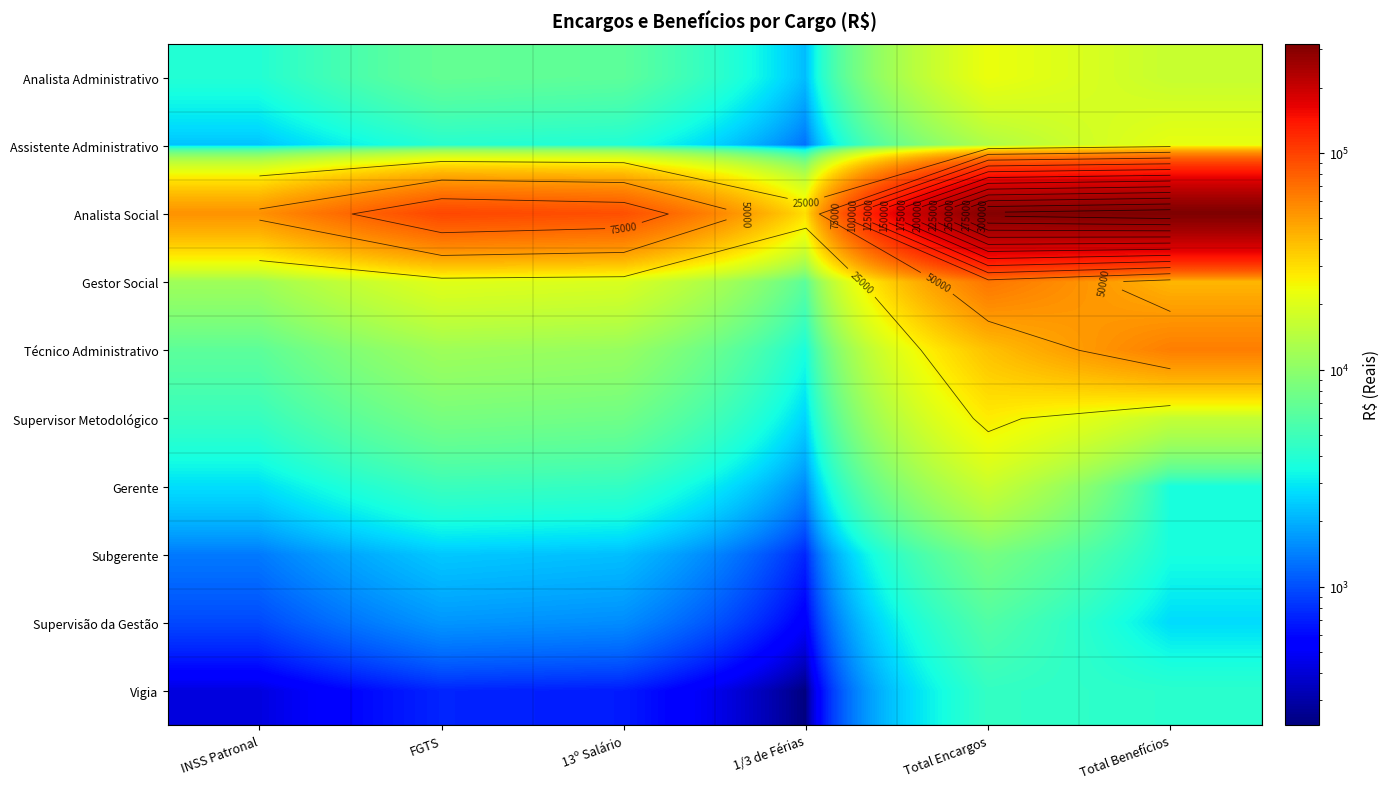

What is the average value of the Gestor Social series?

27571.0